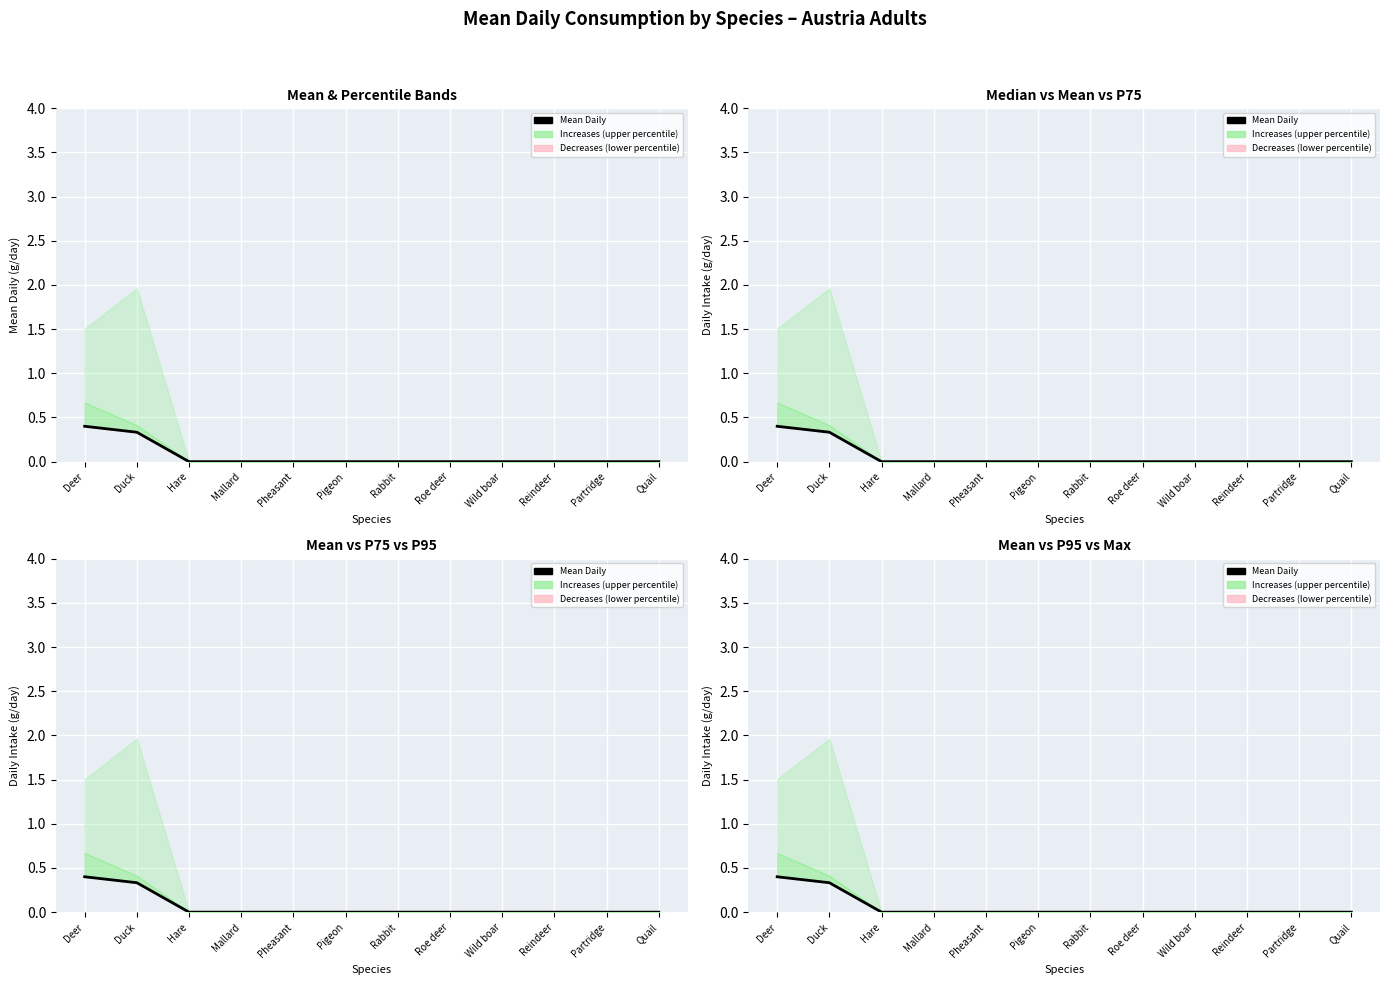

How many values are between 0 and 1?

12